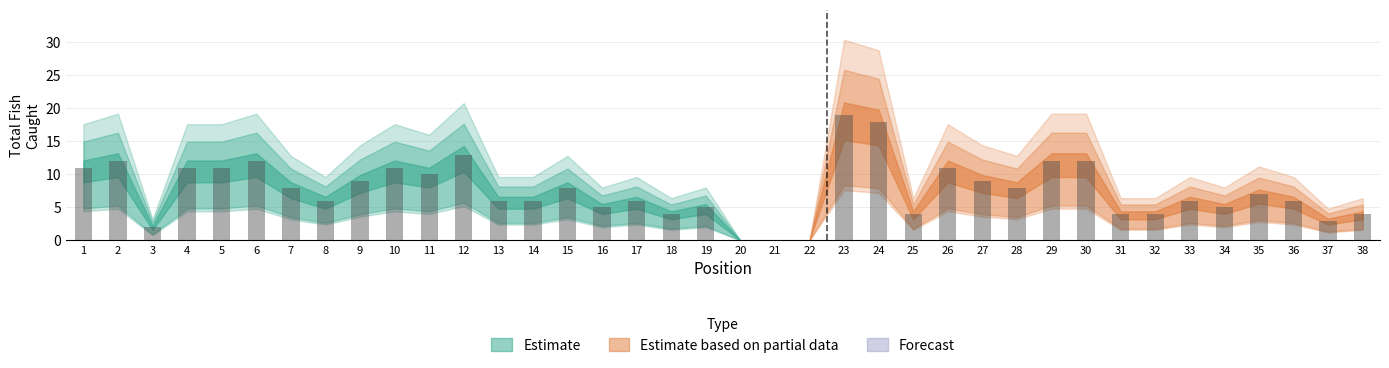

Rank the categories by Estimate based on partial data value from highest to lowest.

23, 24, 29, 30, 26, 27, 28, 35, 33, 36, 34, 25, 31, 32, 38, 37, 1, 2, 3, 4, 5, 6, 7, 8, 9, 10, 11, 12, 13, 14, 15, 16, 17, 18, 19, 20, 21, 22